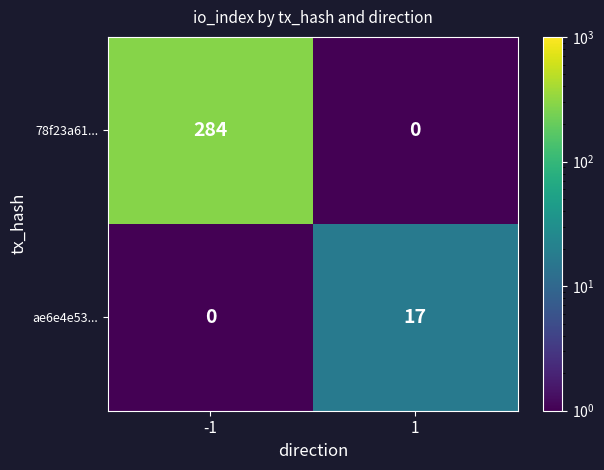

Reading left to right, transcribe all the data shown in this chart.

78f23a61...: -1=284	1=0
ae6e4e53...: -1=0	1=17